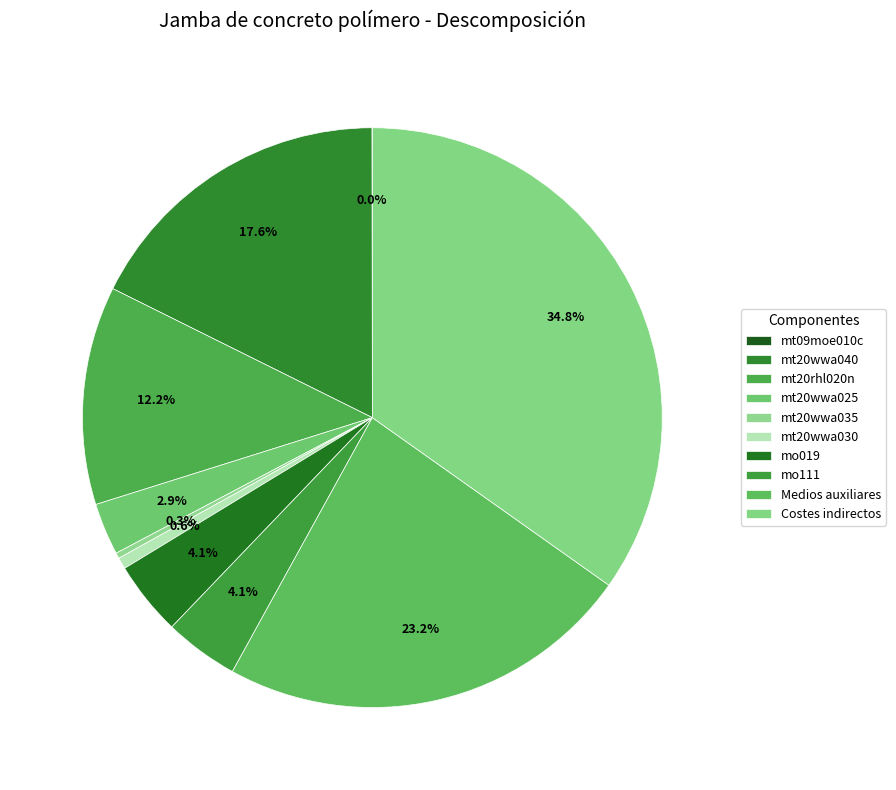

To the nearest percent, what portion does mt20wwa040 represent?

18%